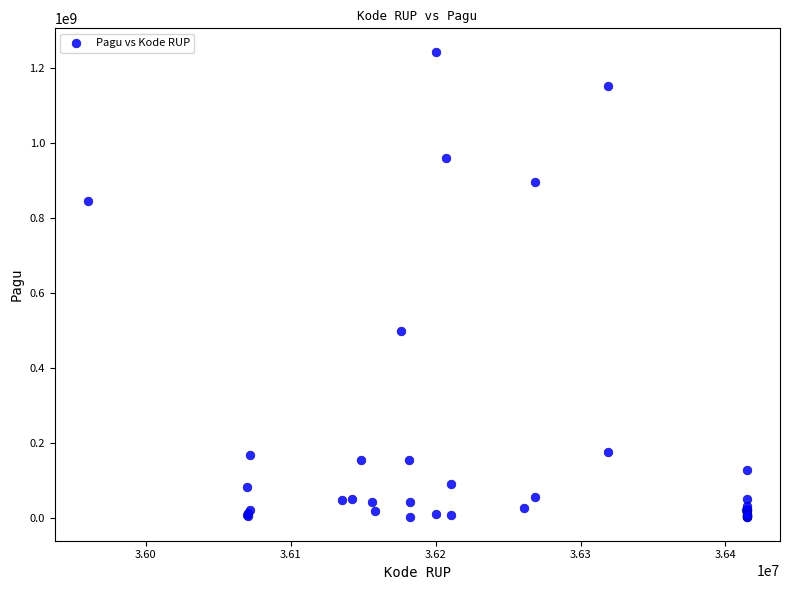

What Y value in the scatter plot is closest to 622840000?

499932000